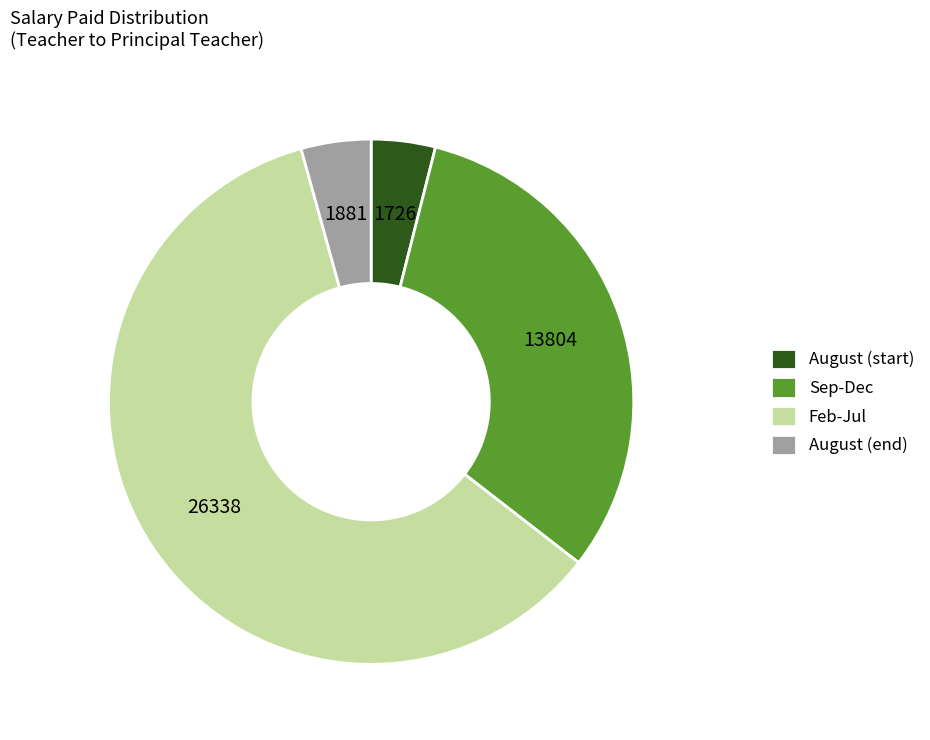

Is there any slice that represents more than half of the pie?

Yes